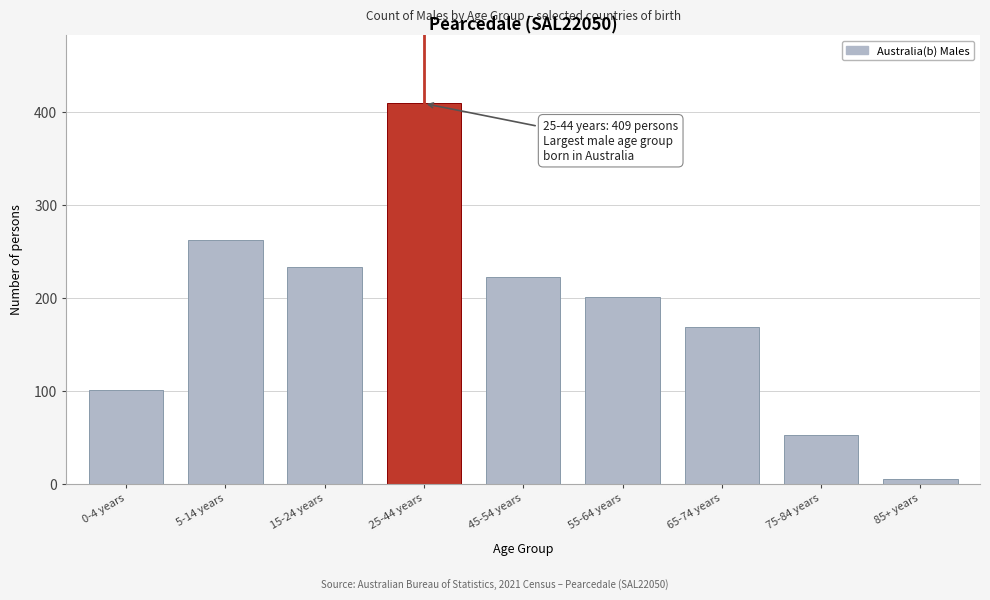

Reading right to left, extract all data points from this chart.

5	52	168	201	222	409	233	262	101